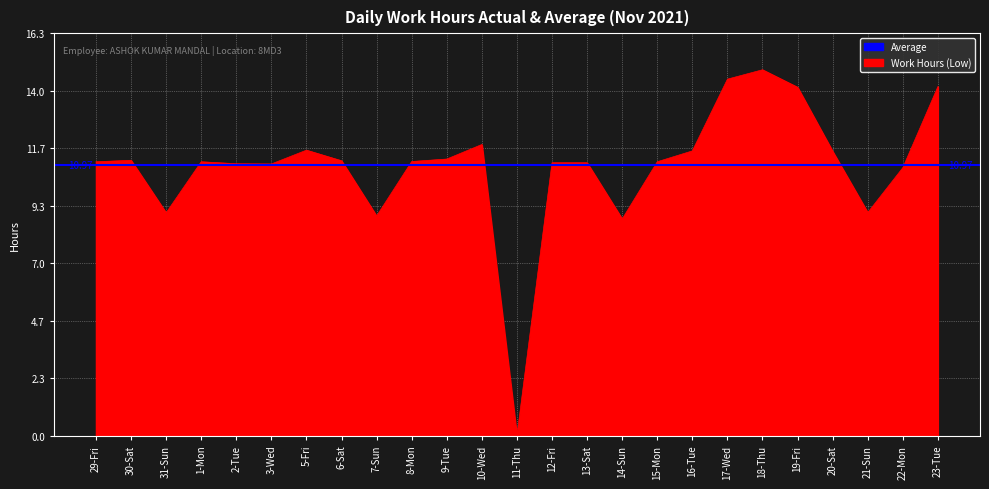

What is the ratio of the value at 20-Sat to the value at 30-Sat?

1.0